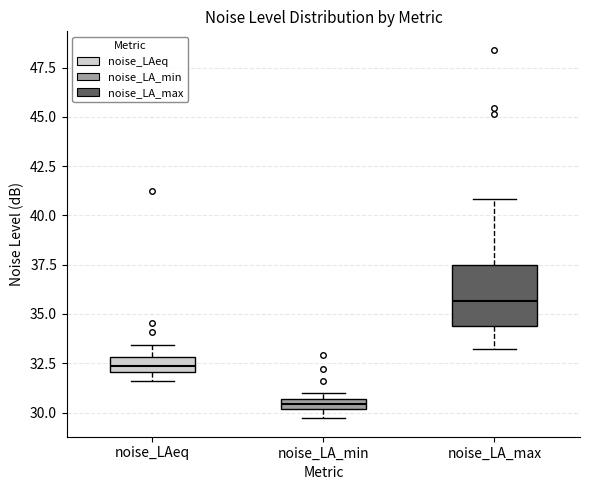

Where does the lower whisker of the box for noise_LA_max end on the y-axis? The values are not printed on the chart, so give them approximately, as read against the axis.

33.0